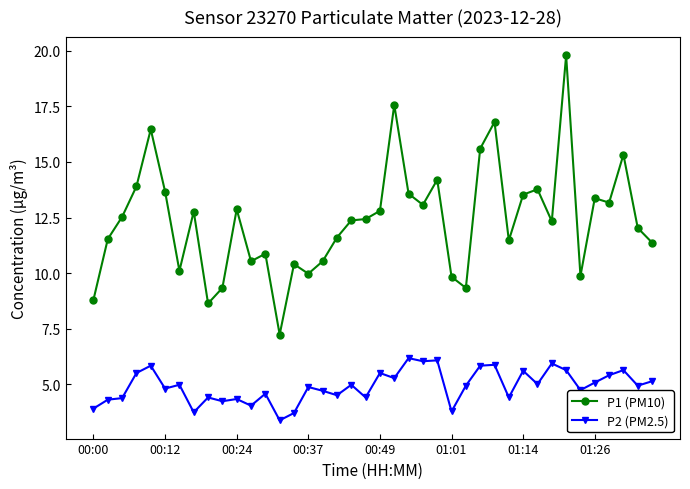

True or false: P2 (PM2.5) and P1 (PM10) intersect in this chart.

False